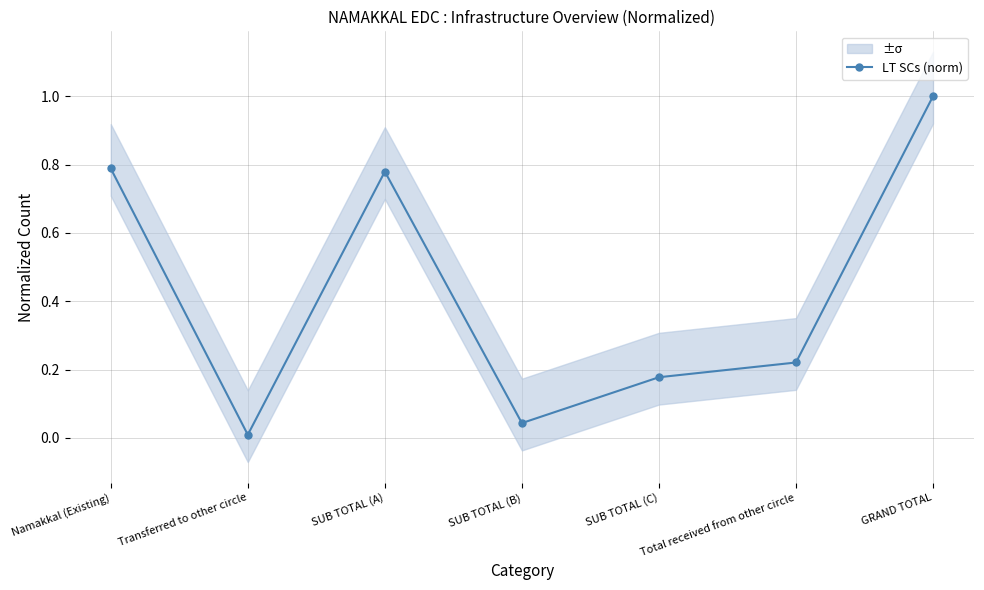

What is the label of the 2nd point from the left?

Transferred to other circle